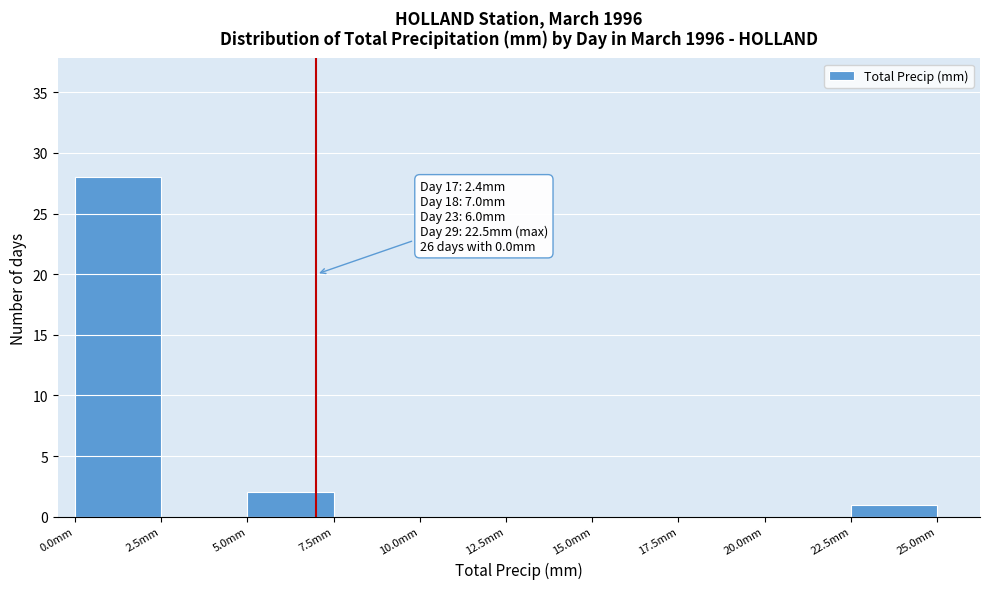

Over which range of the x-axis is the bar tallest?

0.0 to 2.5